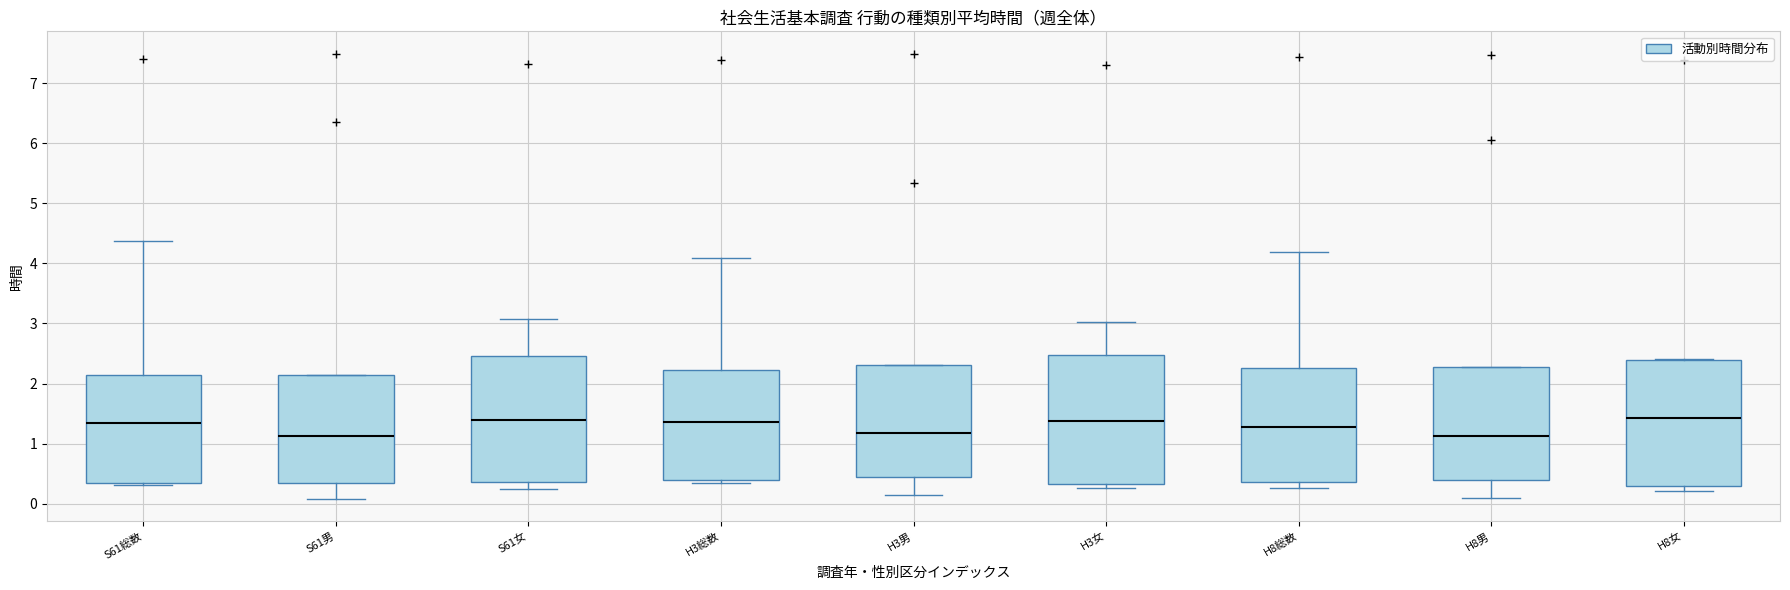

Where is the lower edge of the box for H3女 on the y-axis? The values are not printed on the chart, so give them approximately, as read against the axis.

0.3